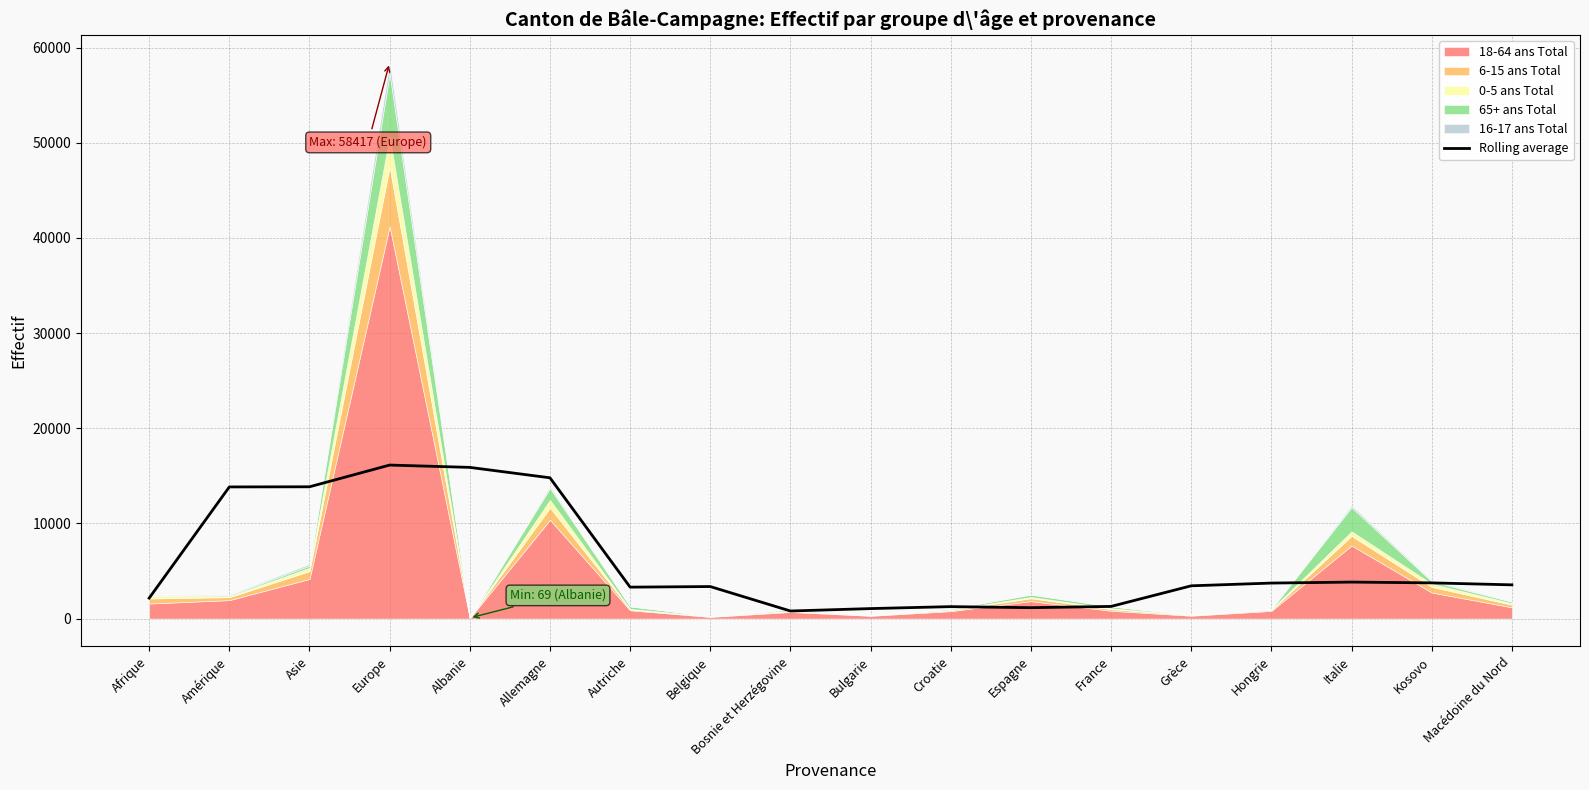

Is it true that the value at Autriche is 5533.8?

False